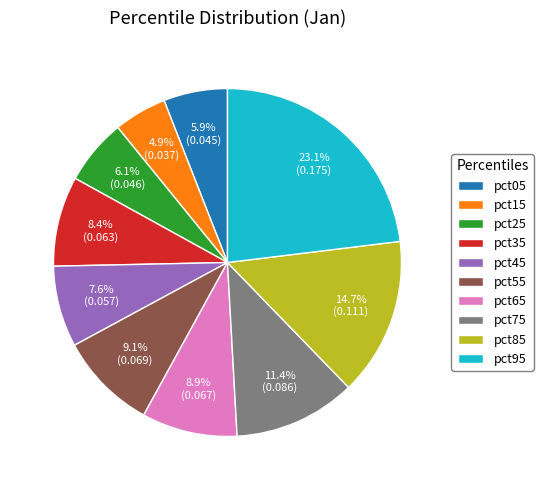

Count the number of slices in the pie.

10